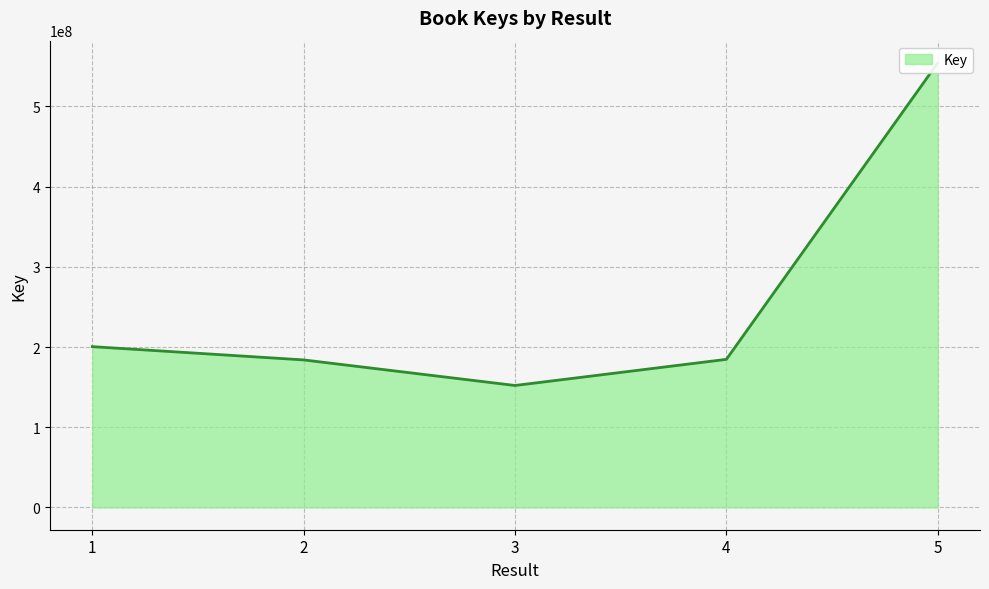

Where does the data first go above 184634060?

1